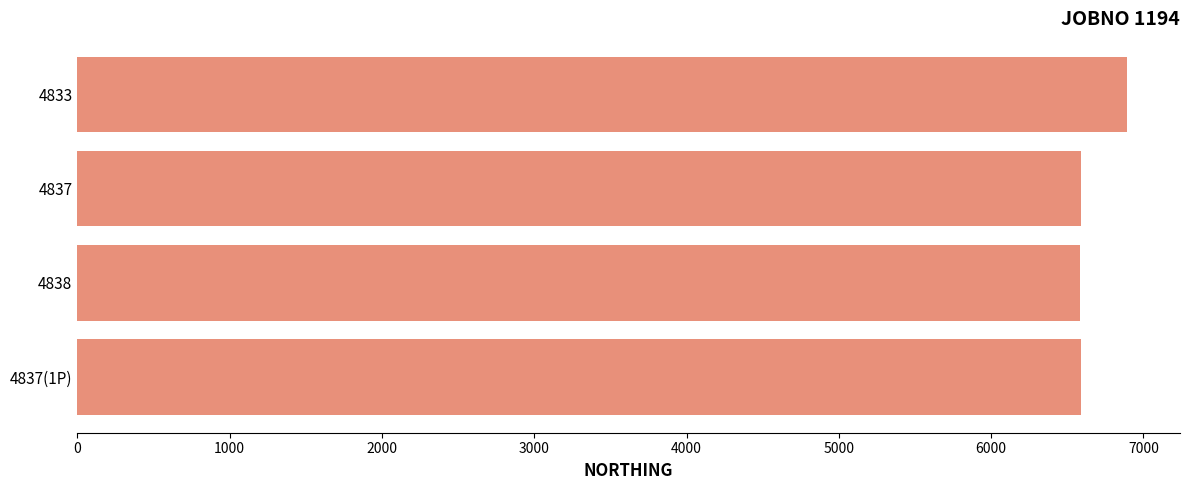

What is the average value?

6663